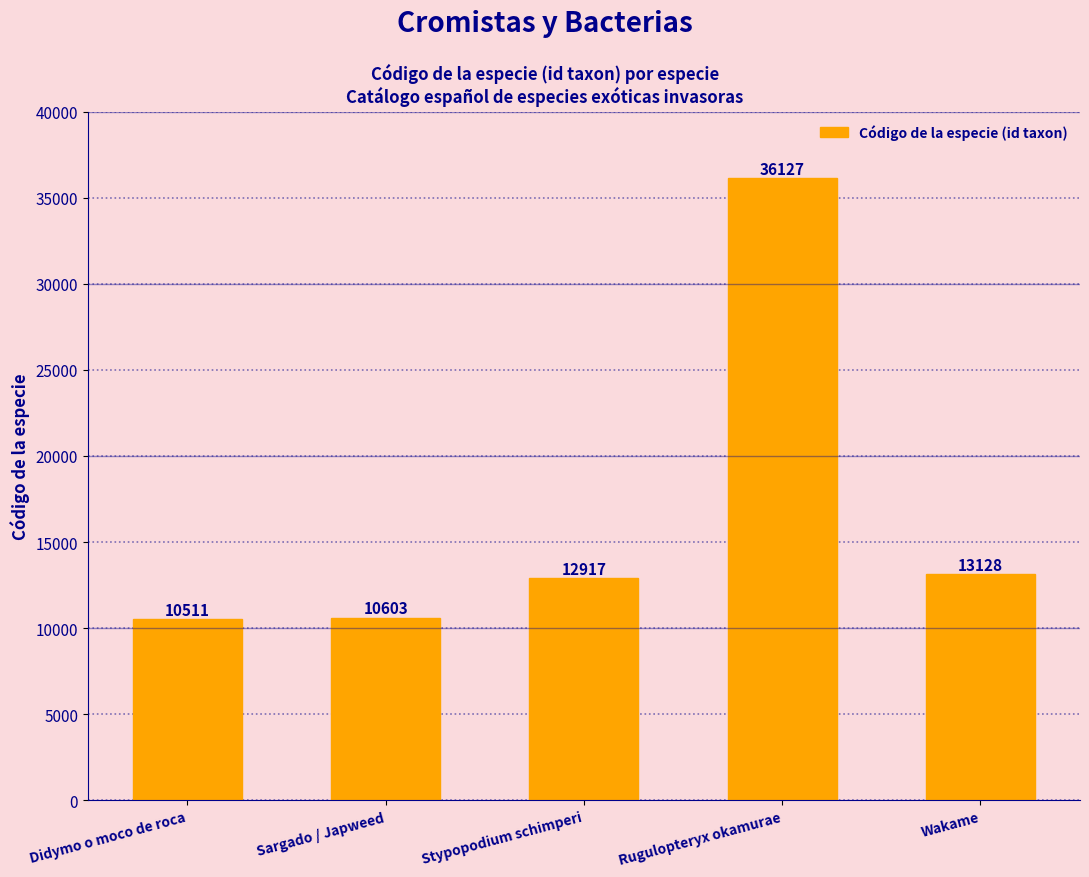

Reading left to right, extract all data points from this chart.

Didymo o moco de roca=10511	Sargado / Japweed=10603	Stypopodium schimperi=12917	Rugulopteryx okamurae=36127	Wakame=13128